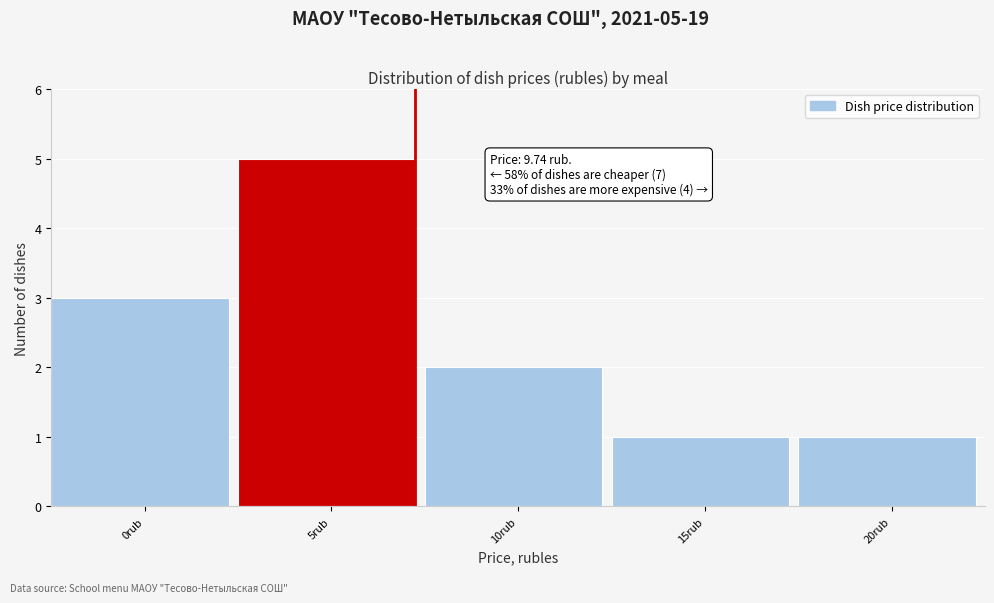

Reading right to left, transcribe all the data shown in this chart.

20rub=1	15rub=1	10rub=2	5rub=5	0rub=3